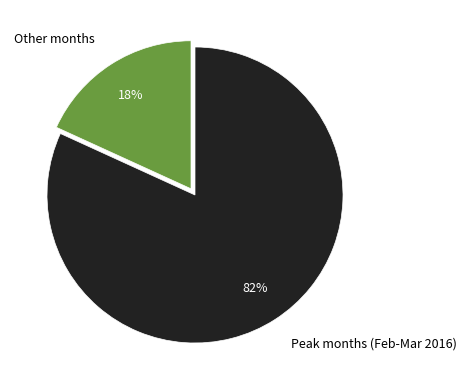

What percentage is the Other months slice, to the nearest percent?

18%